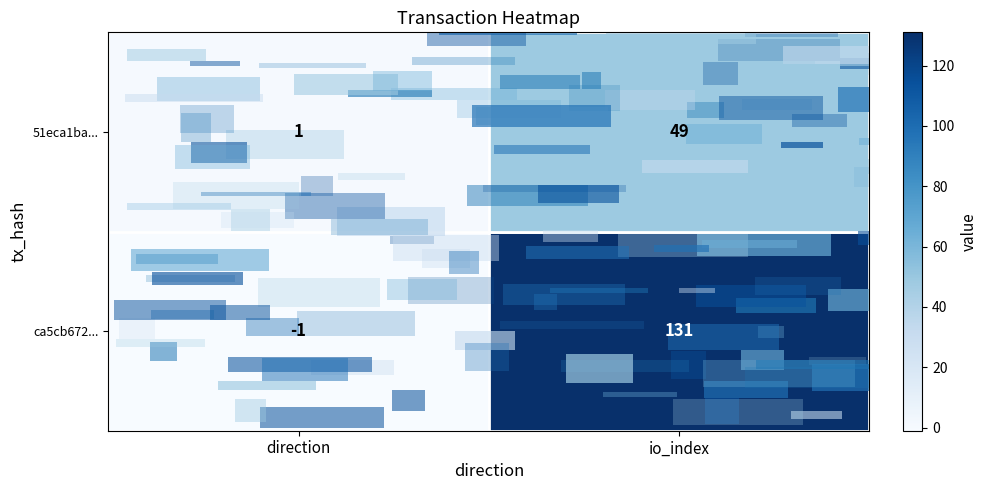

How many data points does each series have?

2